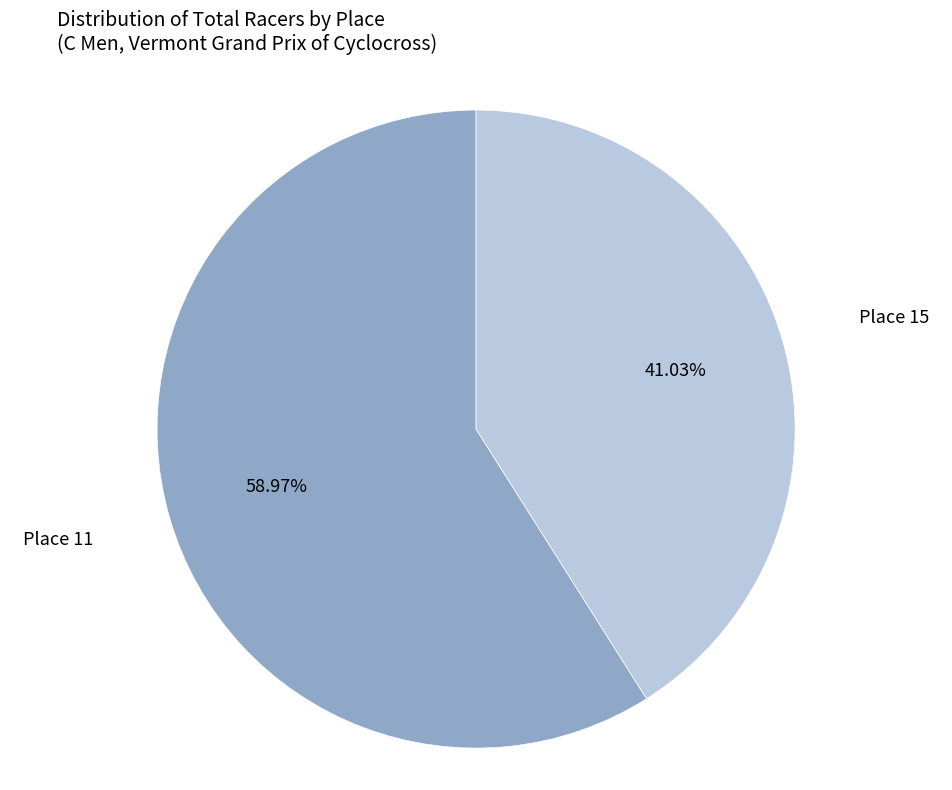

Is it true that Place 11 is 50% of the pie?

False